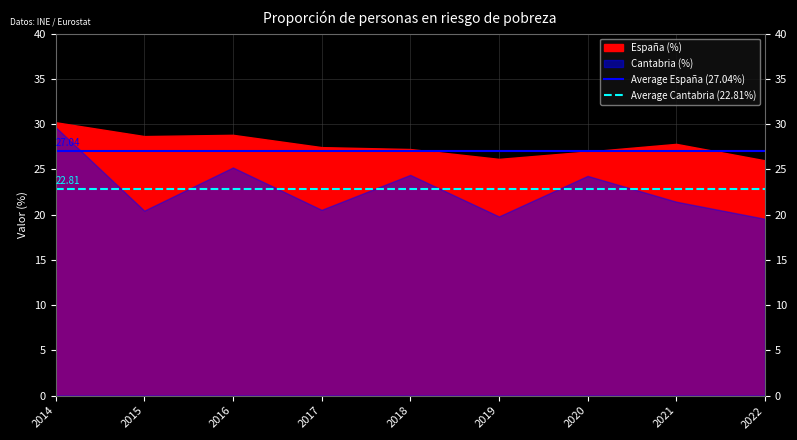

Is the value of Average España (27.04%) at 2014 greater than the value of Average Cantabria (22.81%) at 2014?

Yes